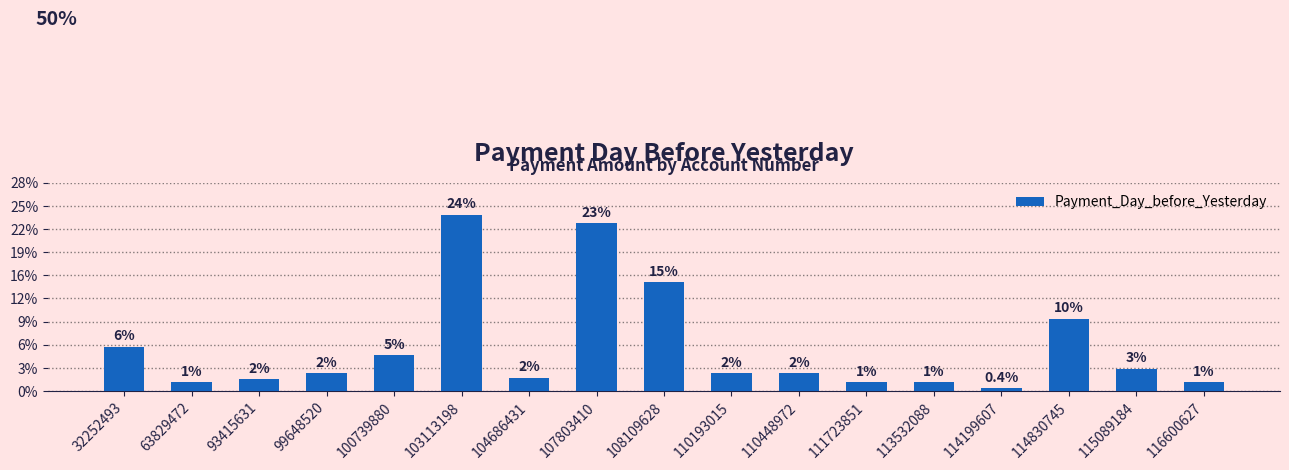

The chart shows a value of 3.9 at 104686431. True or false?

False